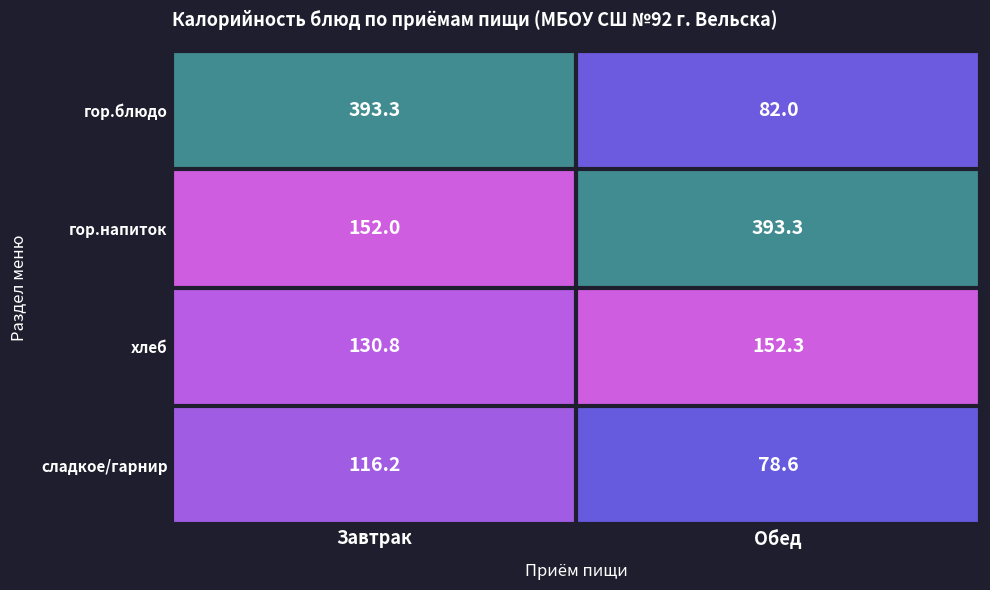

What is the difference between the хлеб values at Обед and Завтрак?

21.5